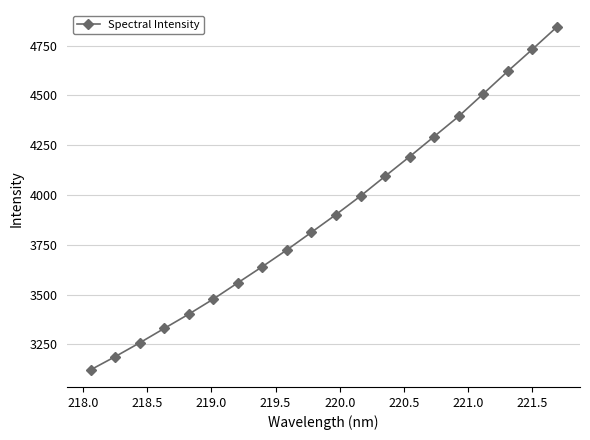

True or false: there are more than 0 points higher than both neighbors.

False